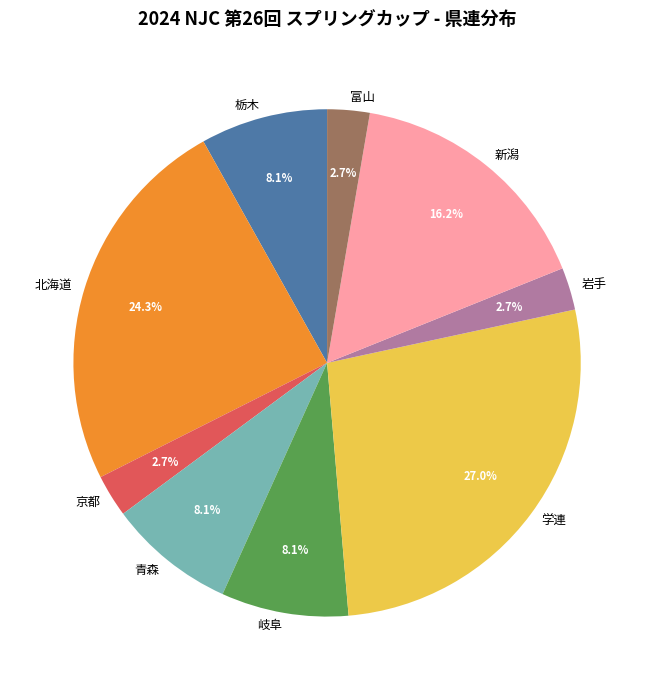

Which category has the biggest portion of the pie?

学連